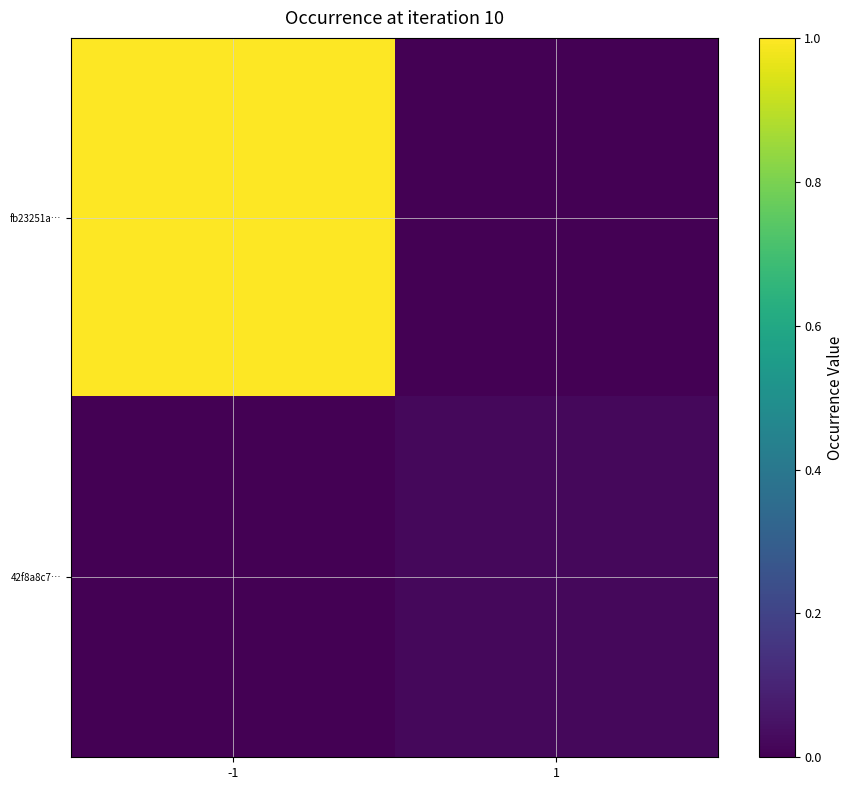

Reading left to right, what are all the values shown in this chart?

fb23251a…: -1=1.0	1=0.0
42f8a8c7…: -1=0.0	1=0.0